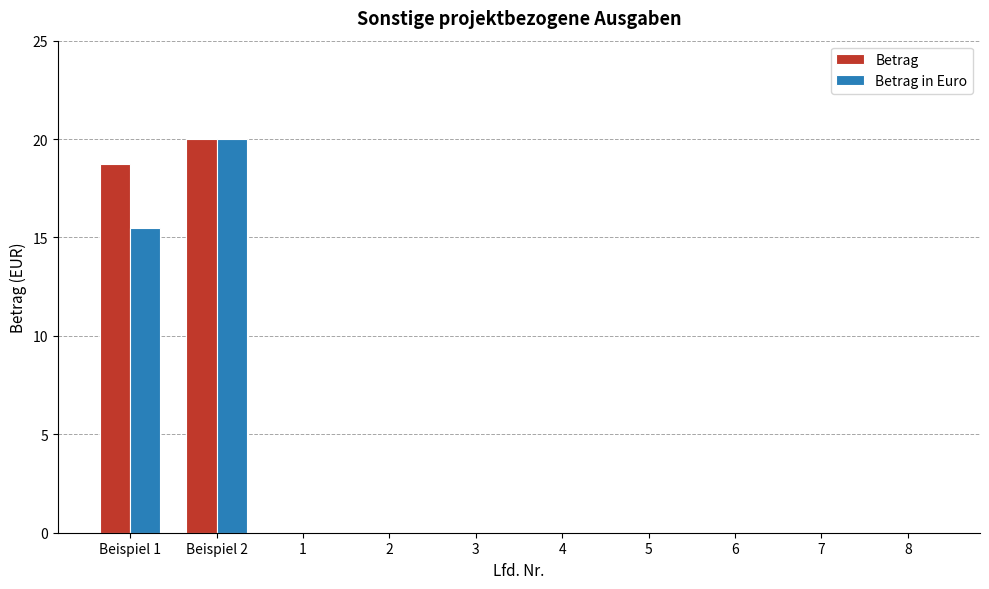

At which label is Betrag closest to 10?

Beispiel 1